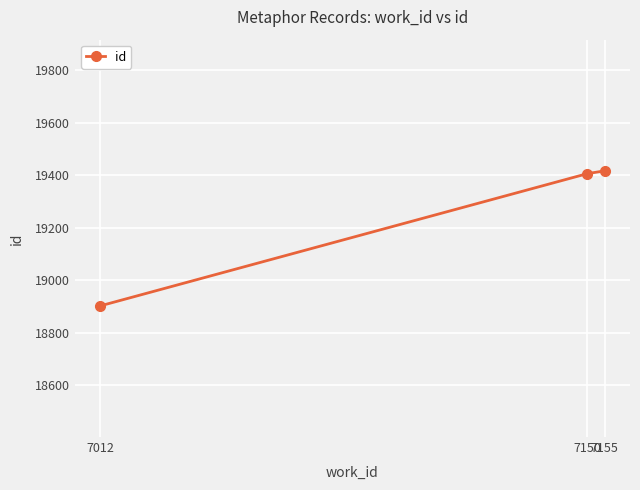

What is the difference between the maximum and minimum values?

515